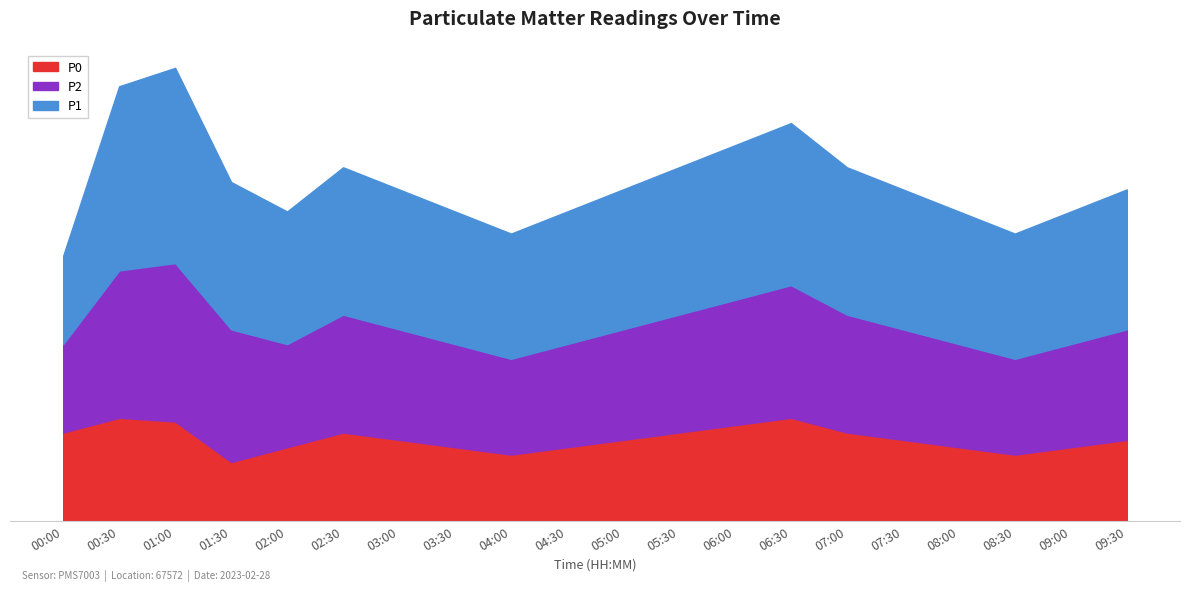

Reading left to right, list all the values displayed in this chart.

P0: 6.0	7.0	6.8	4.0	5.0	6.0	5.5	5.0	4.5	5.0	5.5	6.0	6.5	7.0	6.0	5.5	5.0	4.5	5.0	5.5
P2: 6.0	10.0	10.8	9.0	7.0	8.0	7.5	7.0	6.5	7.0	7.5	8.0	8.5	9.0	8.0	7.5	7.0	6.5	7.0	7.5
P1: 6.0	12.5	13.2	10.0	9.0	10.0	9.5	9.0	8.5	9.0	9.5	10.0	10.5	11.0	10.0	9.5	9.0	8.5	9.0	9.5